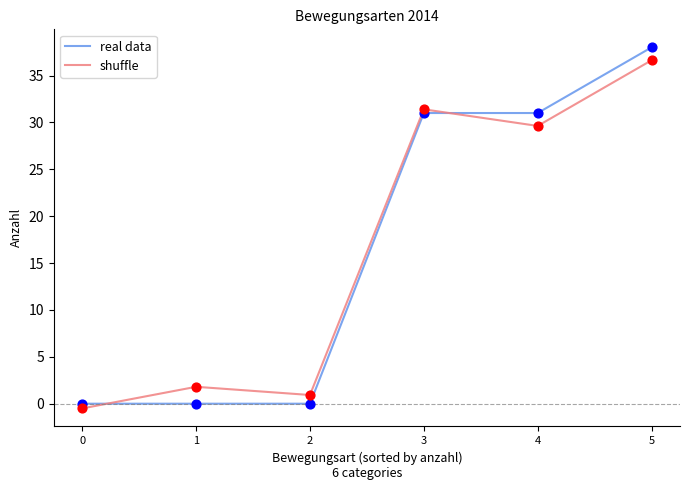

Which series has the widest spread of values?

real data